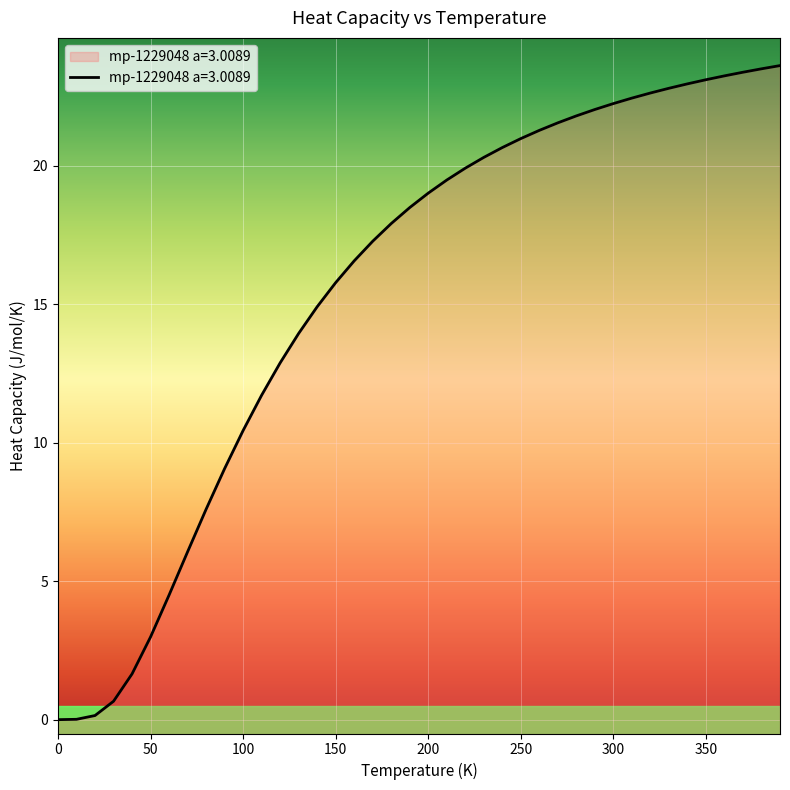

The chart shows a value of 14.9 at 140.0. True or false?

True